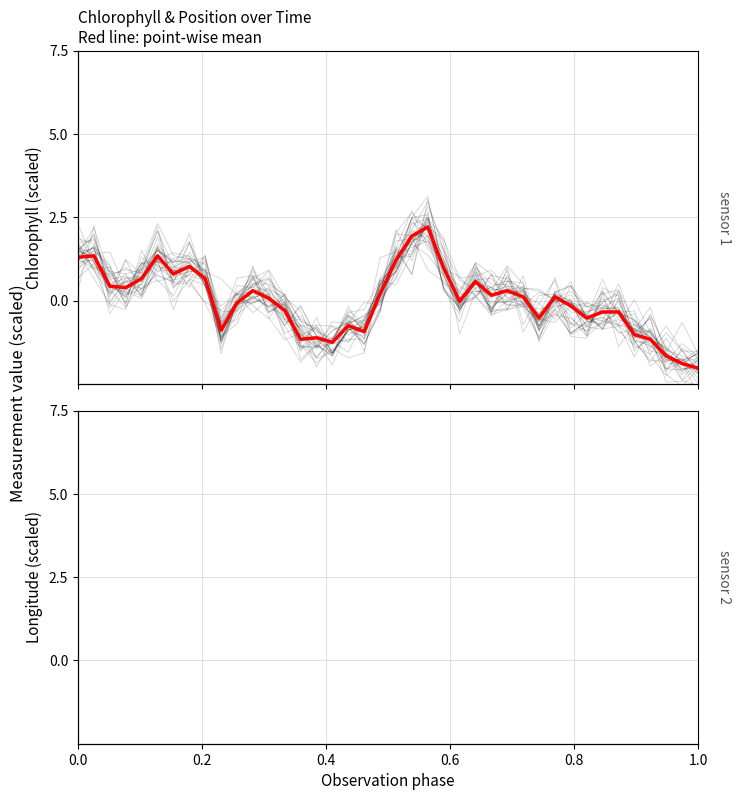

How many series are shown in this chart?

2